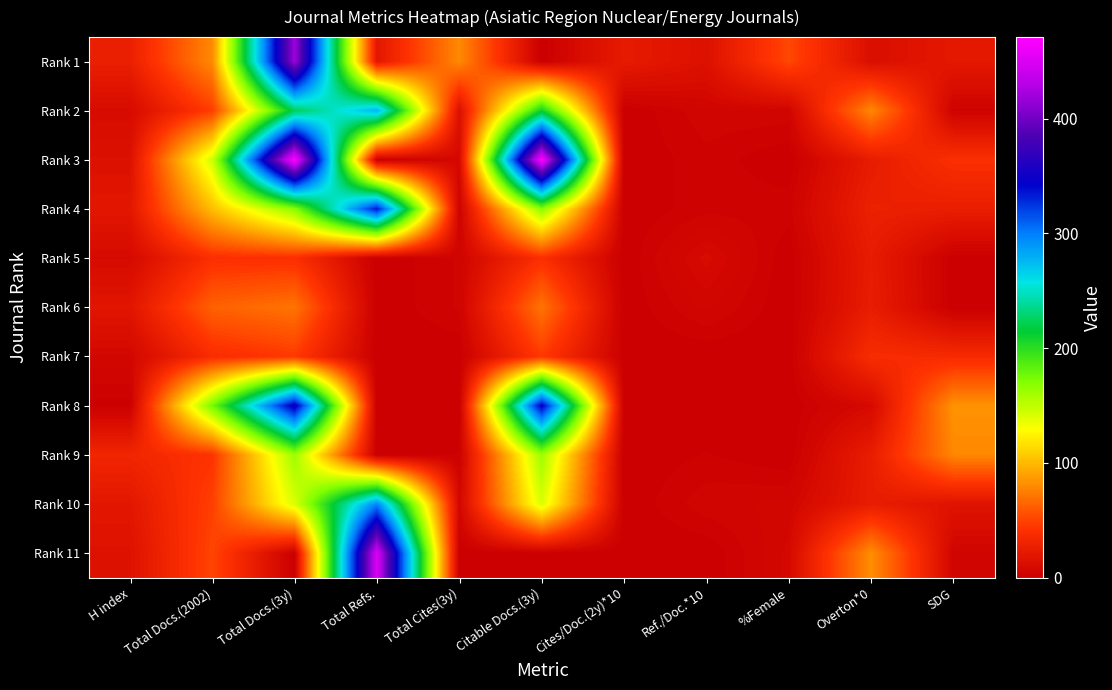

Reading right to left, extract all data points from this chart.

Rank 1: SDG=21	Overton*0=13	%Female=52	Ref./Doc.*10=15	Cites/Doc.(2y)*10=23	Citable Docs.(3y)=0	Total Cites(3y)=80	Total Refs.=20	Total Docs.(3y)=419	Total Docs.(2002)=80	H index=27
Rank 2: SDG=3	Overton*0=79	%Female=5	Ref./Doc.*10=5	Cites/Doc.(2y)*10=0	Citable Docs.(3y)=210	Total Cites(3y)=14	Total Refs.=278	Total Docs.(3y)=223	Total Docs.(2002)=48	H index=10
Rank 3: SDG=40	Overton*0=24	%Female=0	Ref./Doc.*10=3	Cites/Doc.(2y)*10=0	Citable Docs.(3y)=471	Total Cites(3y)=8	Total Refs.=0	Total Docs.(3y)=471	Total Docs.(2002)=145	H index=15
Rank 4: SDG=26	Overton*0=28	%Female=3	Ref./Doc.*10=3	Cites/Doc.(2y)*10=0	Citable Docs.(3y)=168	Total Cites(3y)=3	Total Refs.=335	Total Docs.(3y)=168	Total Docs.(2002)=102	H index=20
Rank 5: SDG=0	Overton*0=24	%Female=0	Ref./Doc.*10=10	Cites/Doc.(2y)*10=0	Citable Docs.(3y)=40	Total Cites(3y)=4	Total Refs.=0	Total Docs.(3y)=40	Total Docs.(2002)=40	H index=9
Rank 6: SDG=0	Overton*0=25	%Female=0	Ref./Doc.*10=6	Cites/Doc.(2y)*10=0	Citable Docs.(3y)=71	Total Cites(3y)=4	Total Refs.=0	Total Docs.(3y)=71	Total Docs.(2002)=63	H index=19
Rank 7: SDG=36	Overton*0=38	%Female=0	Ref./Doc.*10=0	Cites/Doc.(2y)*10=0	Citable Docs.(3y)=46	Total Cites(3y)=0	Total Refs.=0	Total Docs.(3y)=46	Total Docs.(2002)=38	H index=7
Rank 8: SDG=84	Overton*0=9	%Female=0	Ref./Doc.*10=0	Cites/Doc.(2y)*10=0	Citable Docs.(3y)=347	Total Cites(3y)=0	Total Refs.=0	Total Docs.(3y)=352	Total Docs.(2002)=175	H index=1
Rank 9: SDG=79	Overton*0=25	%Female=0	Ref./Doc.*10=2	Cites/Doc.(2y)*10=0	Citable Docs.(3y)=162	Total Cites(3y)=2	Total Refs.=0	Total Docs.(3y)=162	Total Docs.(2002)=43	H index=32
Rank 10: SDG=17	Overton*0=25	%Female=6	Ref./Doc.*10=5	Cites/Doc.(2y)*10=0	Citable Docs.(3y)=141	Total Cites(3y)=7	Total Refs.=297	Total Docs.(3y)=141	Total Docs.(2002)=49	H index=20
Rank 11: SDG=5	Overton*0=82	%Female=8	Ref./Doc.*10=0	Cites/Doc.(2y)*10=0	Citable Docs.(3y)=0	Total Cites(3y)=0	Total Refs.=450	Total Docs.(3y)=0	Total Docs.(2002)=51	H index=16